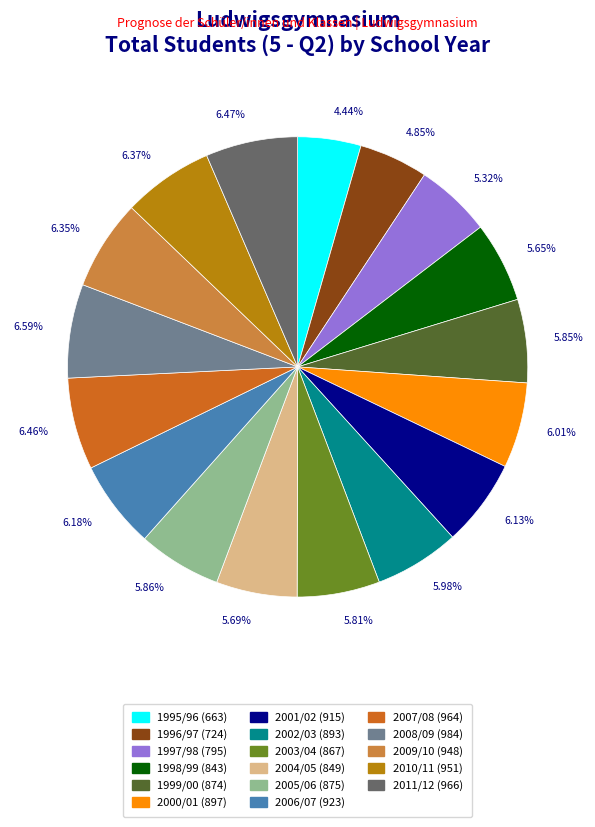

What is the ratio of the value at 6.35% to the value at 6.18%?

1.0